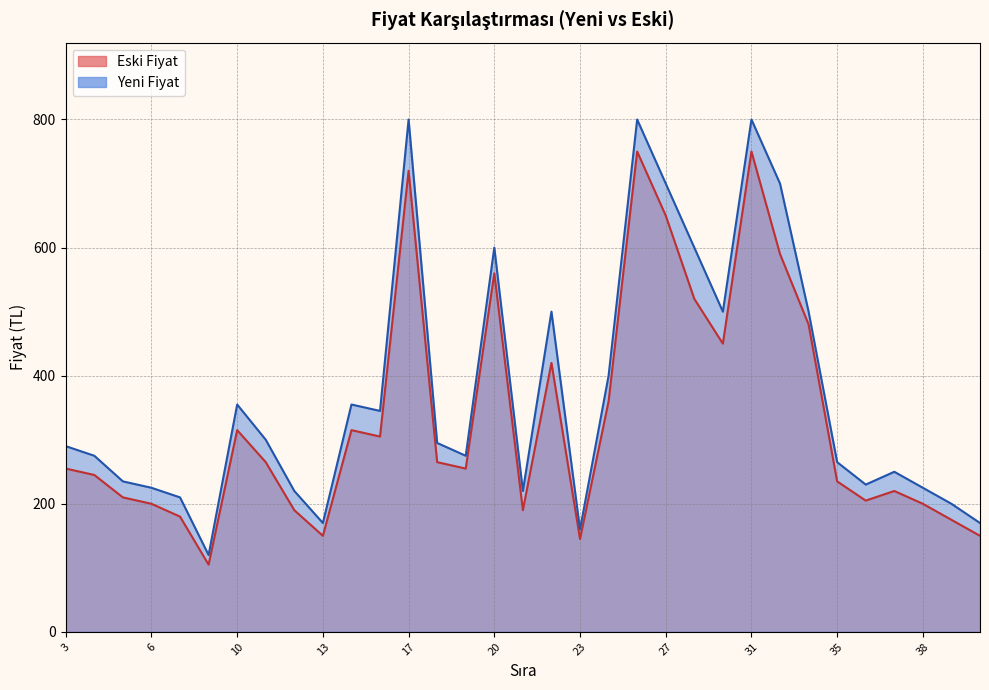

What value does the Yeni Fiyat series have at 12, to the nearest 10?

220